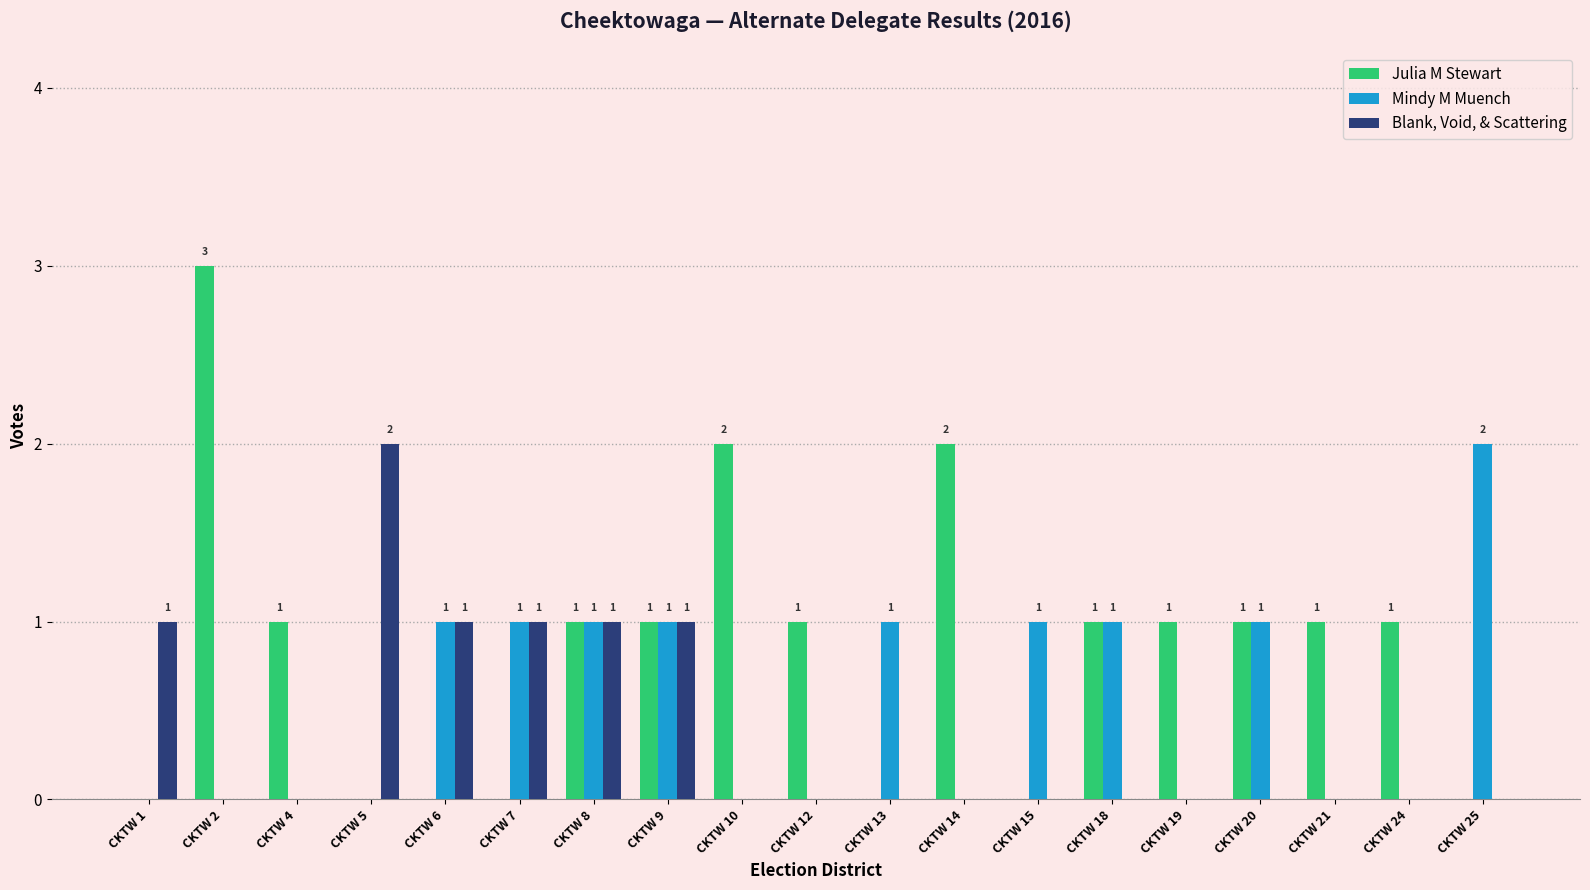

Reading right to left, what are all the values shown in this chart?

Julia M Stewart: CKTW 25=0	CKTW 24=1	CKTW 21=1	CKTW 20=1	CKTW 19=1	CKTW 18=1	CKTW 15=0	CKTW 14=2	CKTW 13=0	CKTW 12=1	CKTW 10=2	CKTW 9=1	CKTW 8=1	CKTW 7=0	CKTW 6=0	CKTW 5=0	CKTW 4=1	CKTW 2=3	CKTW 1=0
Mindy M Muench: CKTW 25=2	CKTW 24=0	CKTW 21=0	CKTW 20=1	CKTW 19=0	CKTW 18=1	CKTW 15=1	CKTW 14=0	CKTW 13=1	CKTW 12=0	CKTW 10=0	CKTW 9=1	CKTW 8=1	CKTW 7=1	CKTW 6=1	CKTW 5=0	CKTW 4=0	CKTW 2=0	CKTW 1=0
Blank, Void, & Scattering: CKTW 25=0	CKTW 24=0	CKTW 21=0	CKTW 20=0	CKTW 19=0	CKTW 18=0	CKTW 15=0	CKTW 14=0	CKTW 13=0	CKTW 12=0	CKTW 10=0	CKTW 9=1	CKTW 8=1	CKTW 7=1	CKTW 6=1	CKTW 5=2	CKTW 4=0	CKTW 2=0	CKTW 1=1